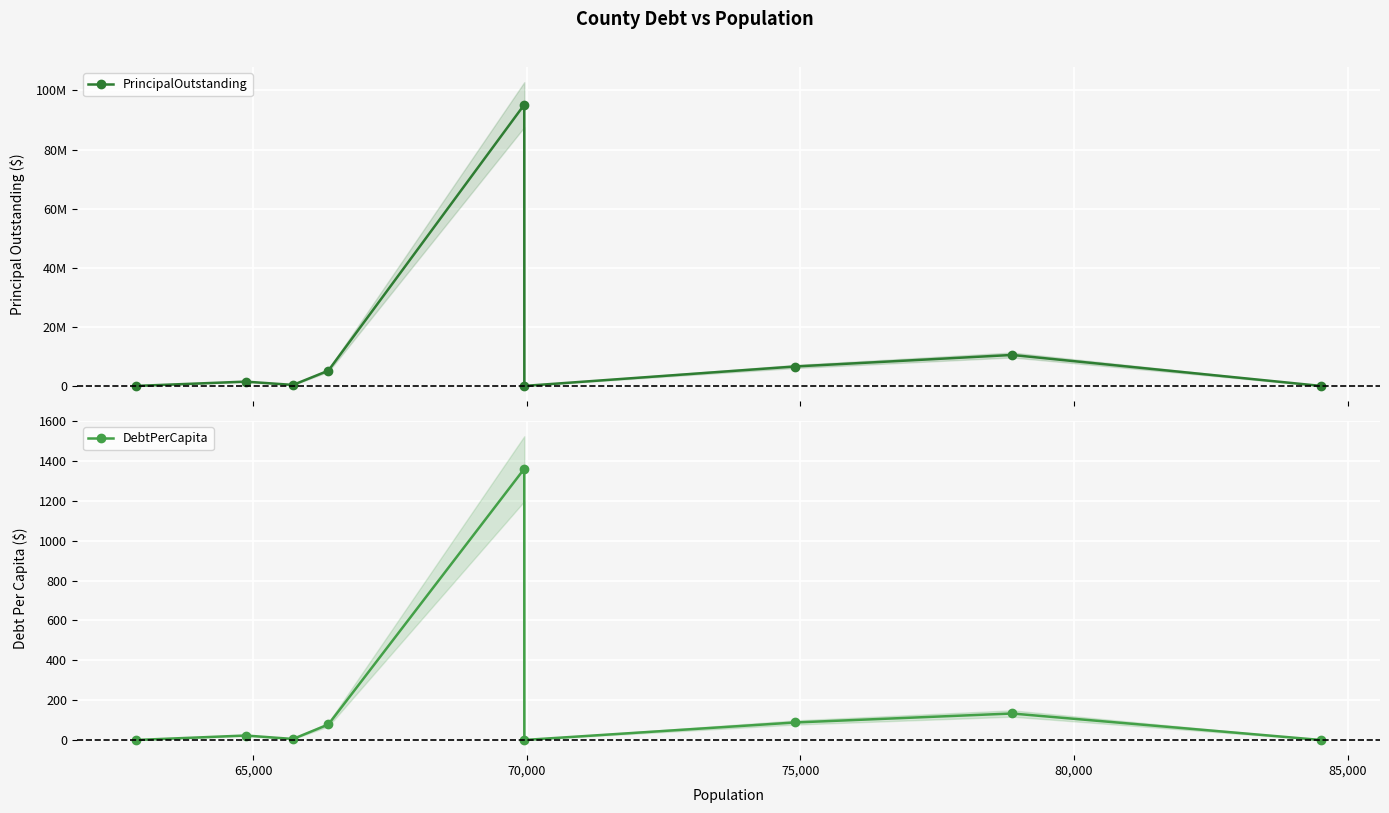

How many data points does each series have?

9